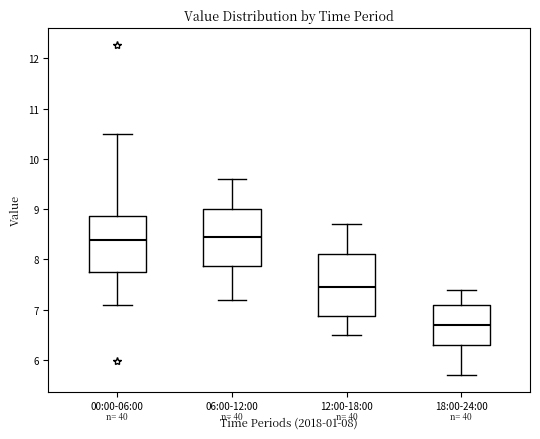

Where does the upper whisker of the box for 00:00-06:00 end on the y-axis? The values are not printed on the chart, so give them approximately, as read against the axis.

10.5